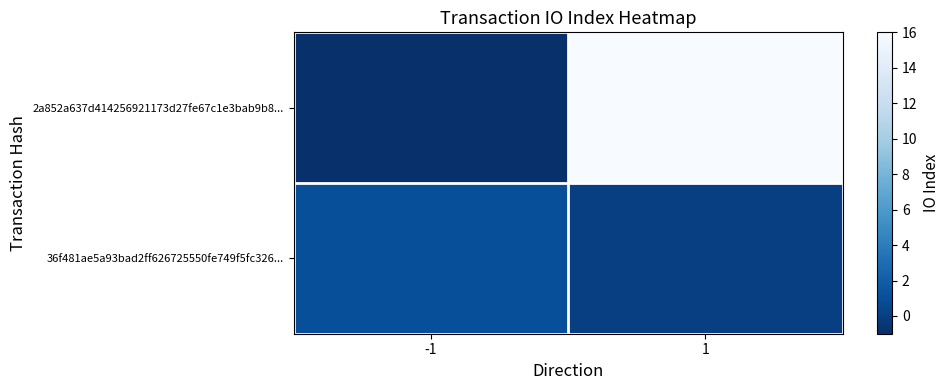

How many categories are shown in the chart?

2